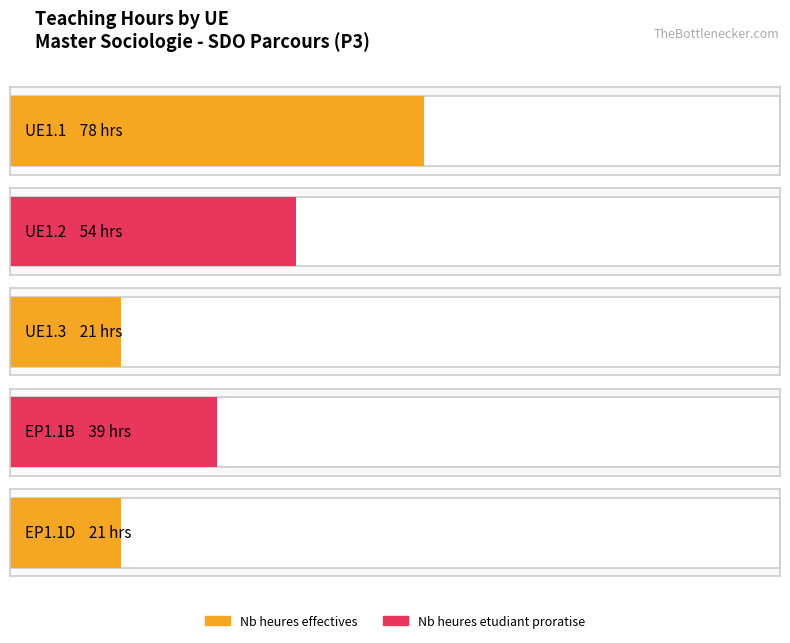

Between UE1.2 and UE1.1, which is larger?

UE1.1